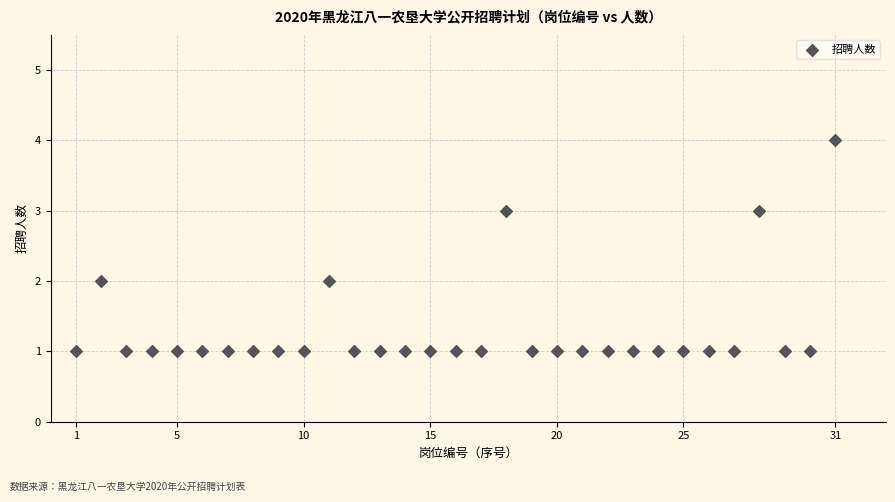

What is the range of X values (max minus min)?

30